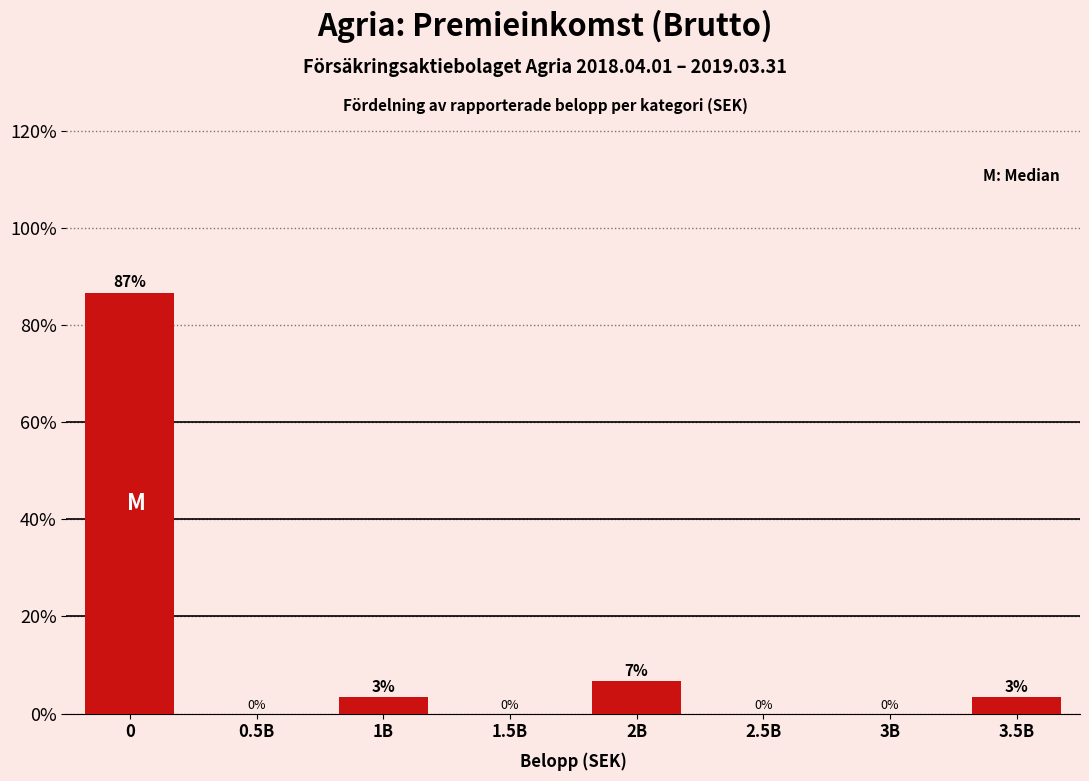

What is the maximum value shown in the chart?

86.7